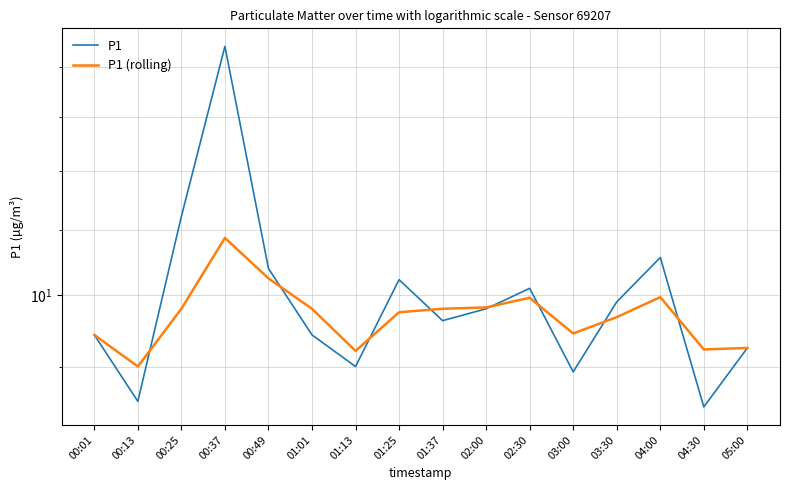

What is the sum of all P1 values?

159.4